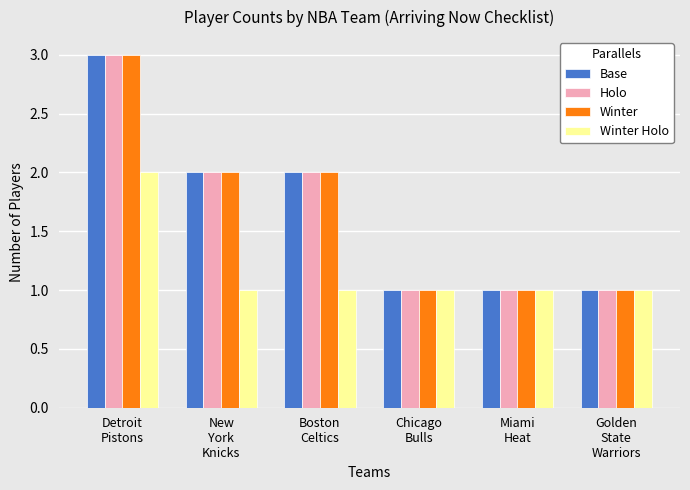

What is the label of the 1st bar from the right?

Golden
State
Warriors